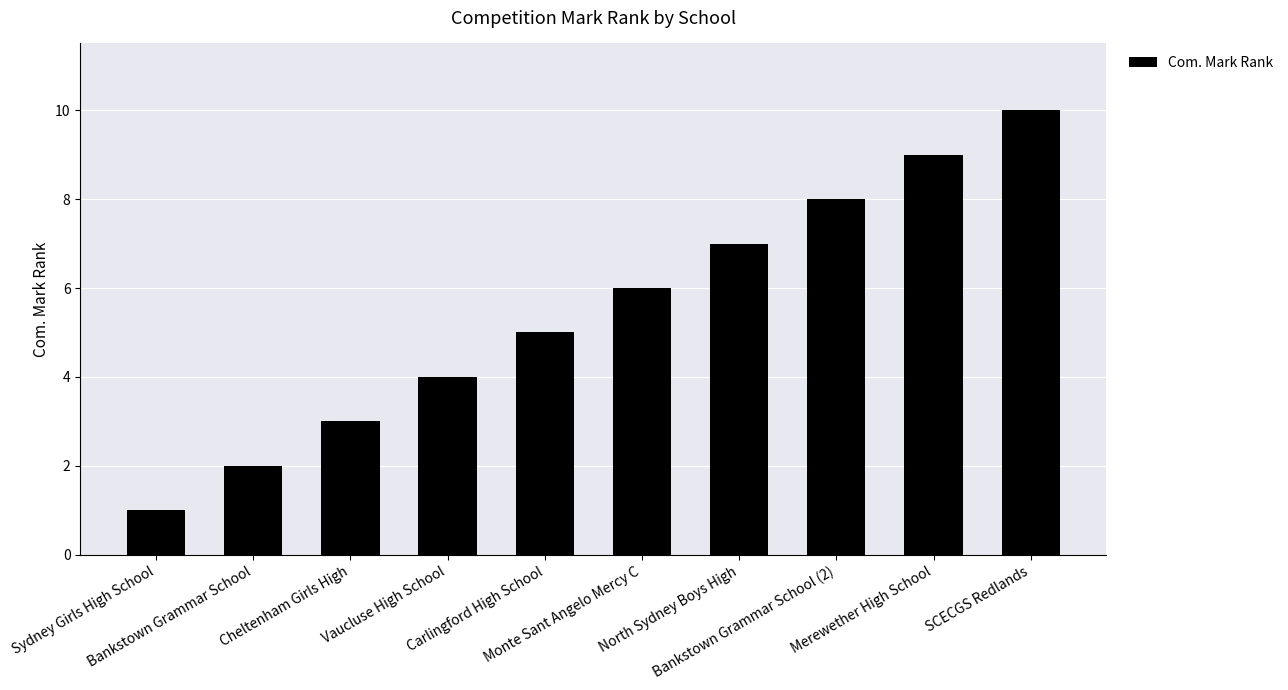

At which label is the value closest to 5?

Carlingford High School